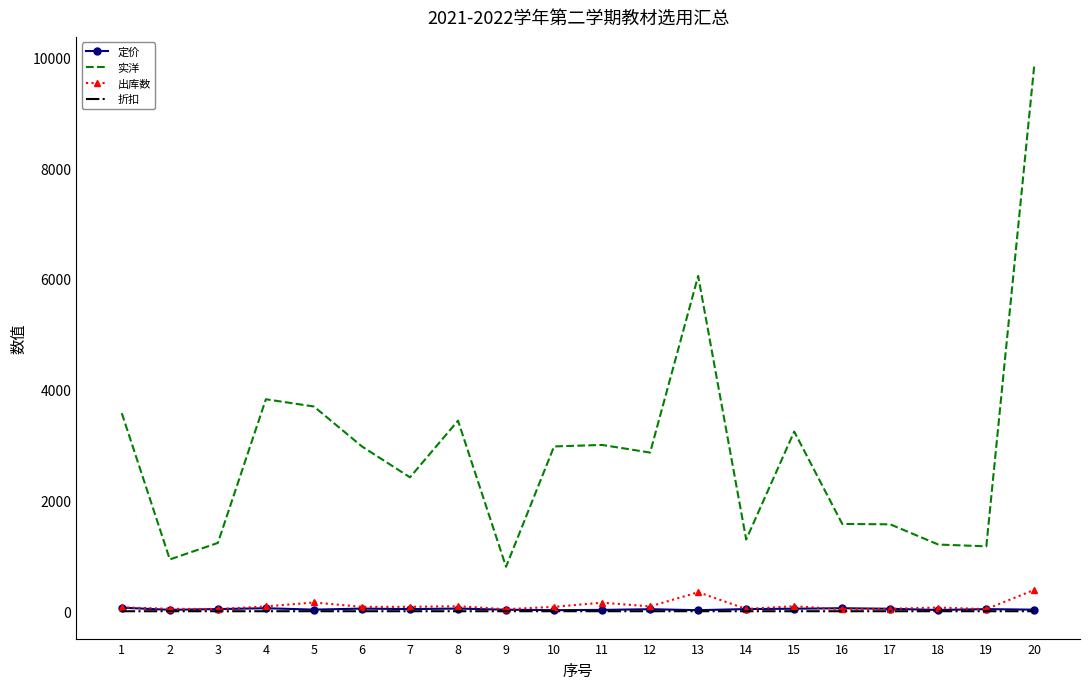

Where is the first local minimum for 实洋?

2